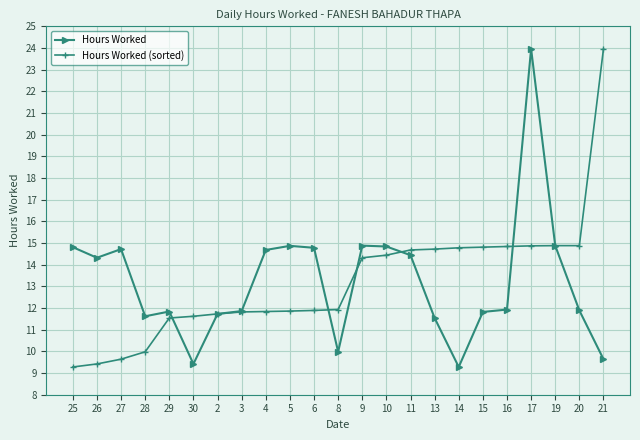

Is it true that Hours Worked equals 11.8 at 15?

True